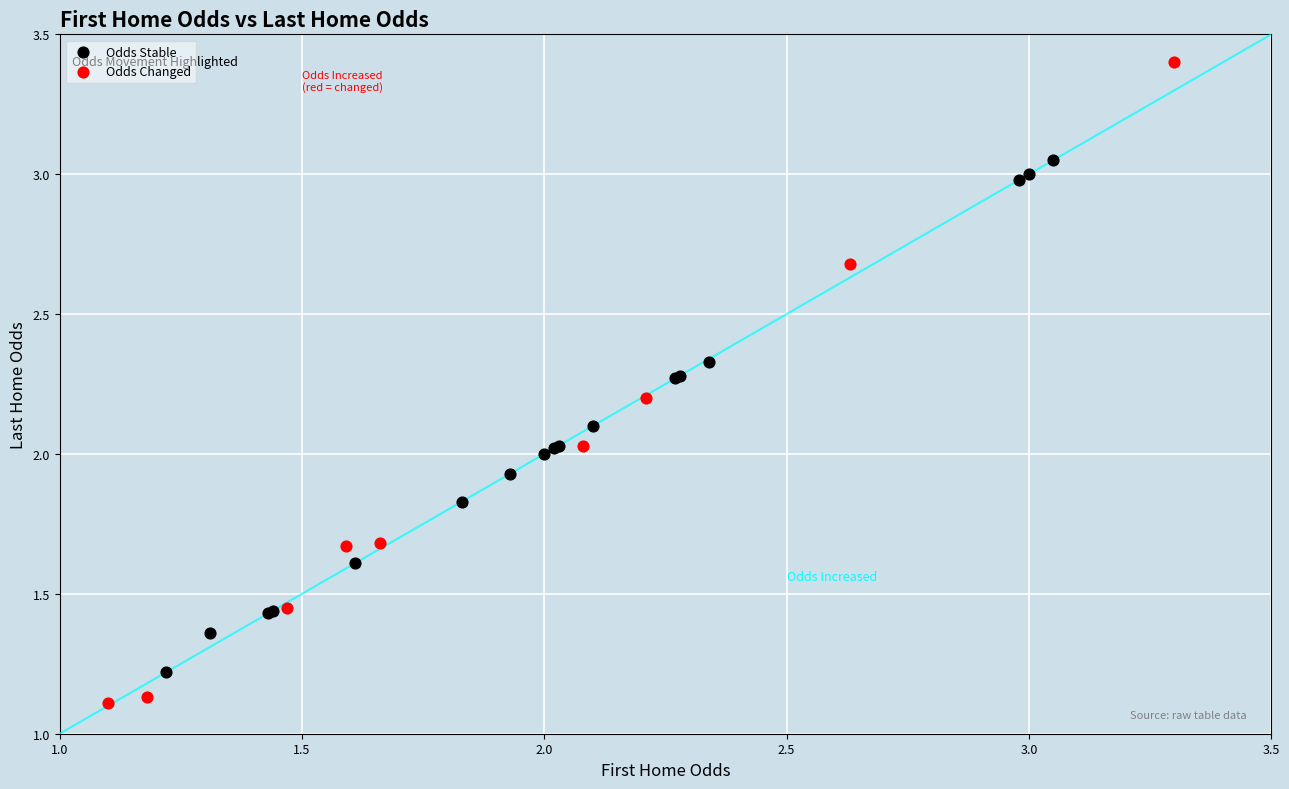

Which series contains the highest Y value?

Odds Changed